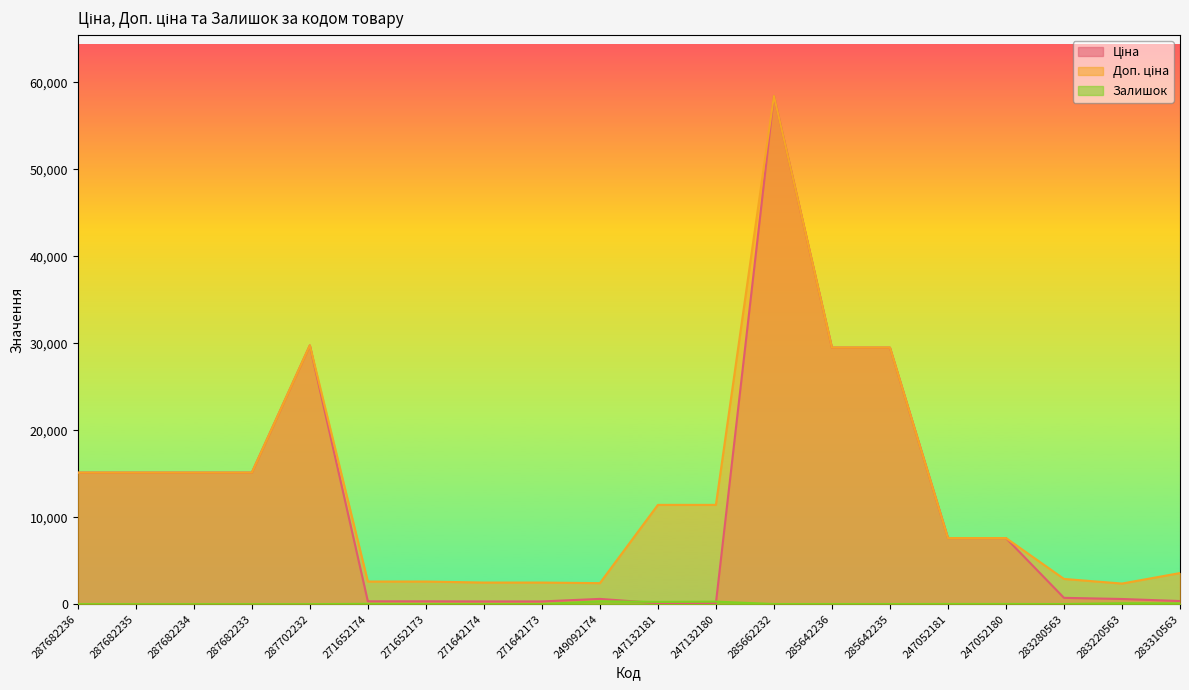

Reading left to right, extract all data points from this chart.

Ціна: 15120.0	15120.0	15120.0	15120.0	29747.2	324.8	324.8	310.3	310.3	603.7	114.1	114.1	58426.5	29491.5	29491.5	7596.5	7596.5	724.5	591.6	357.4
Доп. ціна: 15120.0	15120.0	15120.0	15120.0	29747.2	2598.3	2598.3	2482.4	2482.4	2414.8	11410.0	11410.0	58426.5	29491.5	29491.5	7596.5	7596.5	2897.8	2366.5	3573.9
Залишок: 0.0	0.0	0.0	0.0	0.0	34.0	15.0	11.0	10.0	328.0	260.0	290.0	14.0	14.0	13.0	20.0	21.0	11.0	106.0	85.0